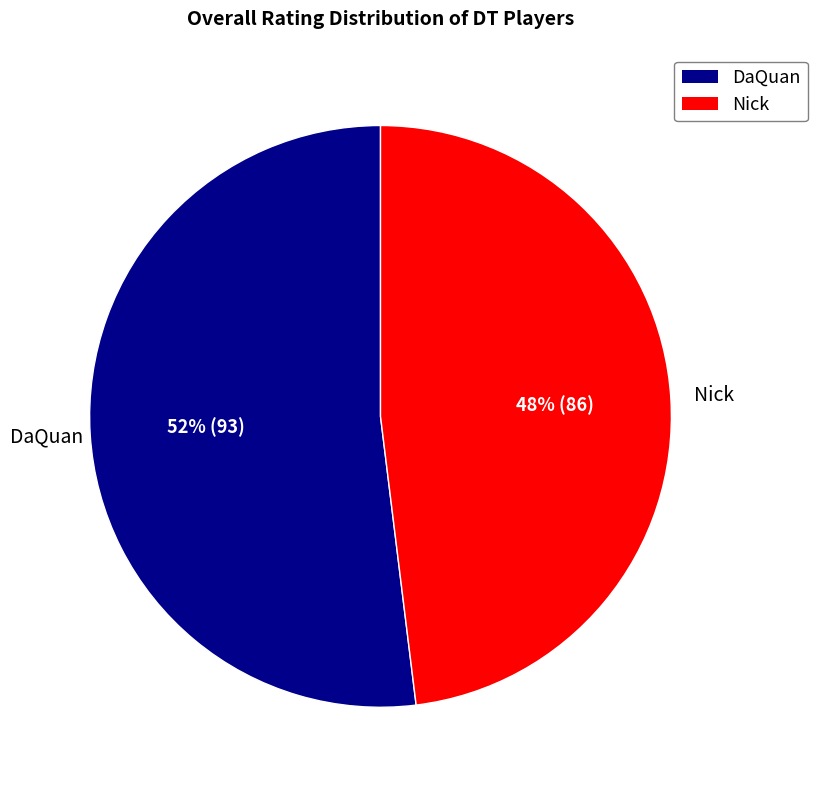

Combined, do DaQuan and Nick account for over 50%?

Yes